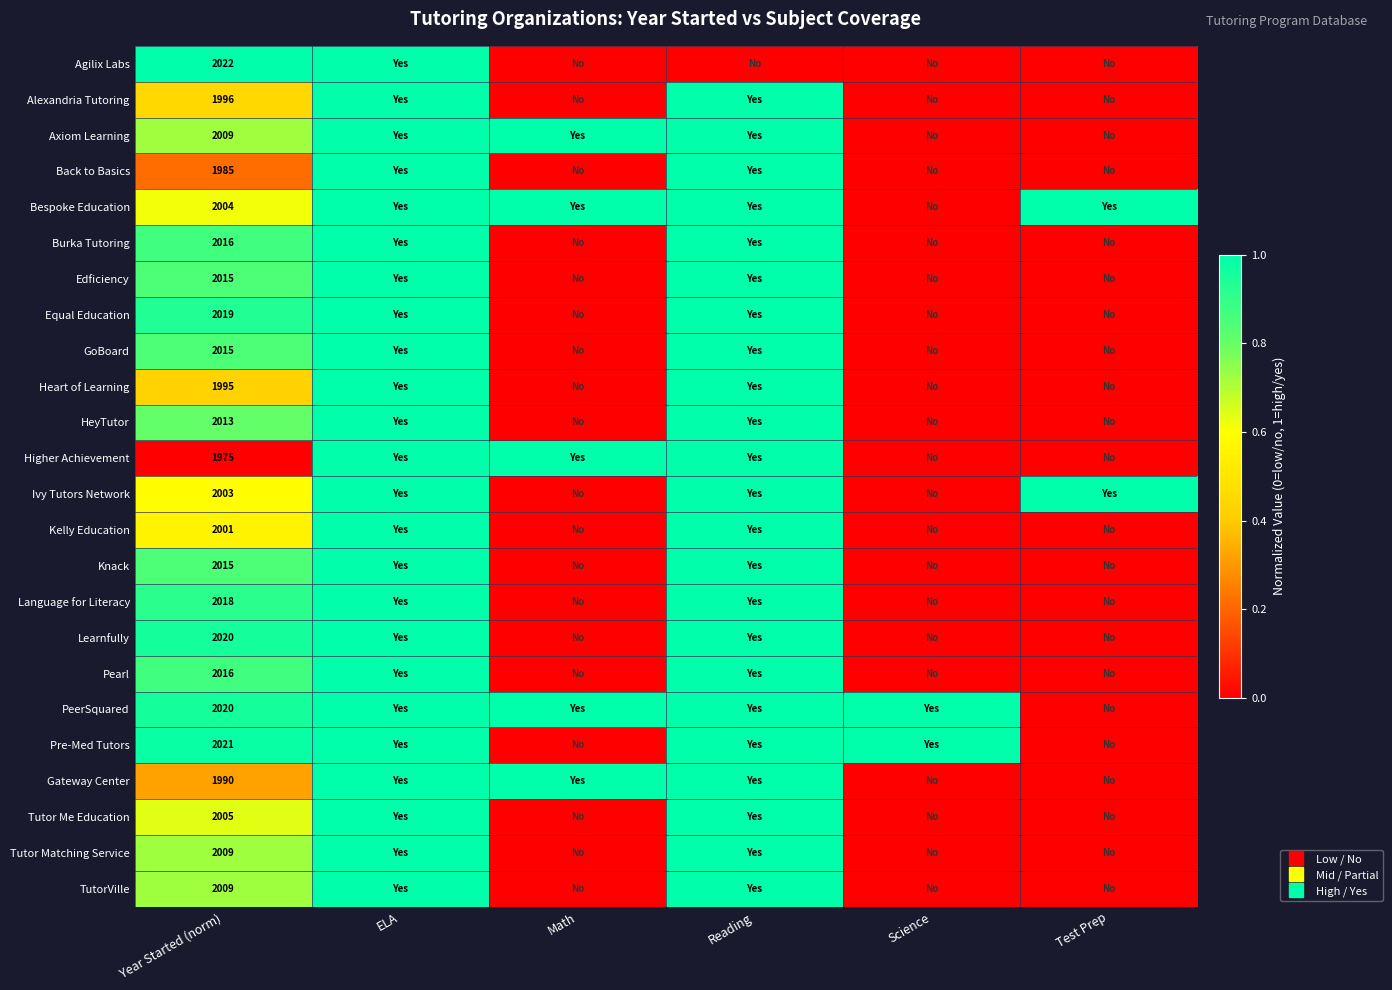

The value of Gateway Center at Test Prep is -0.5. True or false?

False